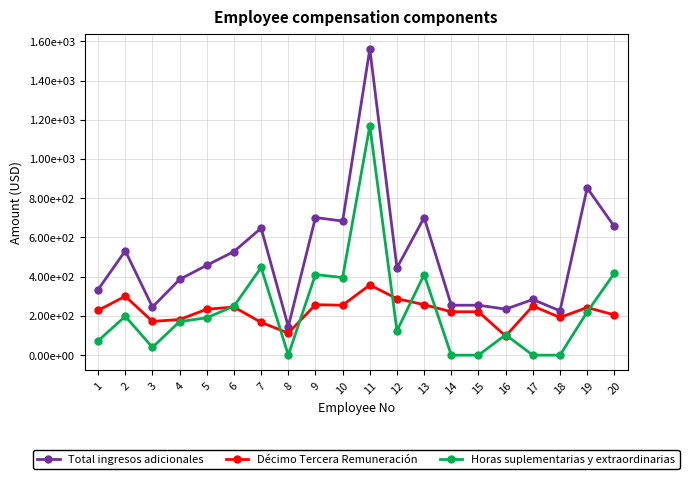

What are all the series names shown in the legend?

Total ingresos adicionales, Décimo Tercera Remuneración, Horas suplementarias y extraordinarias